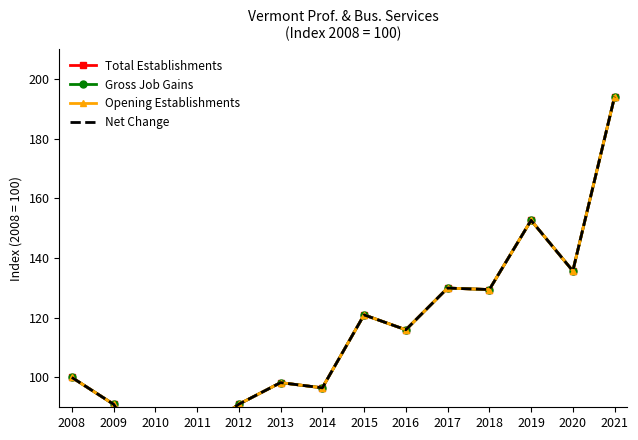

Between 2017 and 2020, which series saw the biggest shift?

Total Establishments